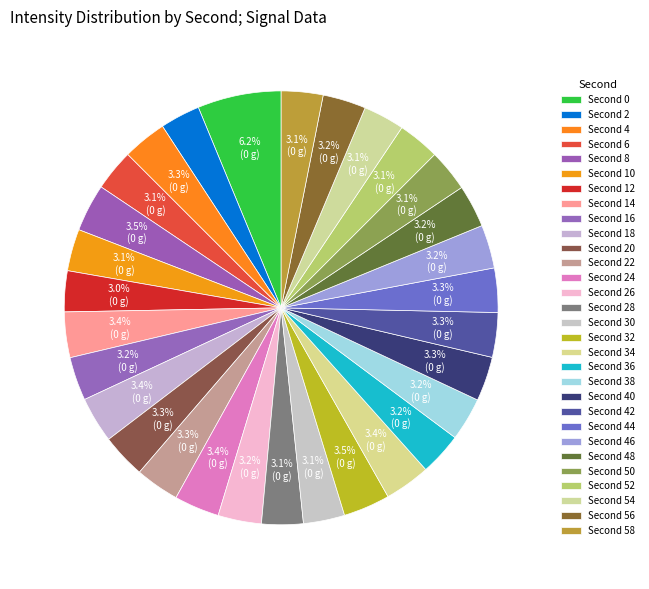

Count the number of slices in the pie.

30